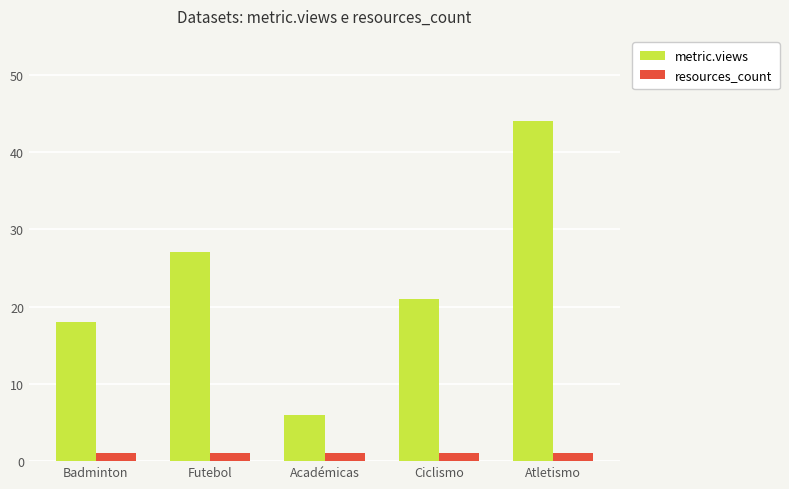

The resources_count series shows 1 at Académicas. True or false?

True